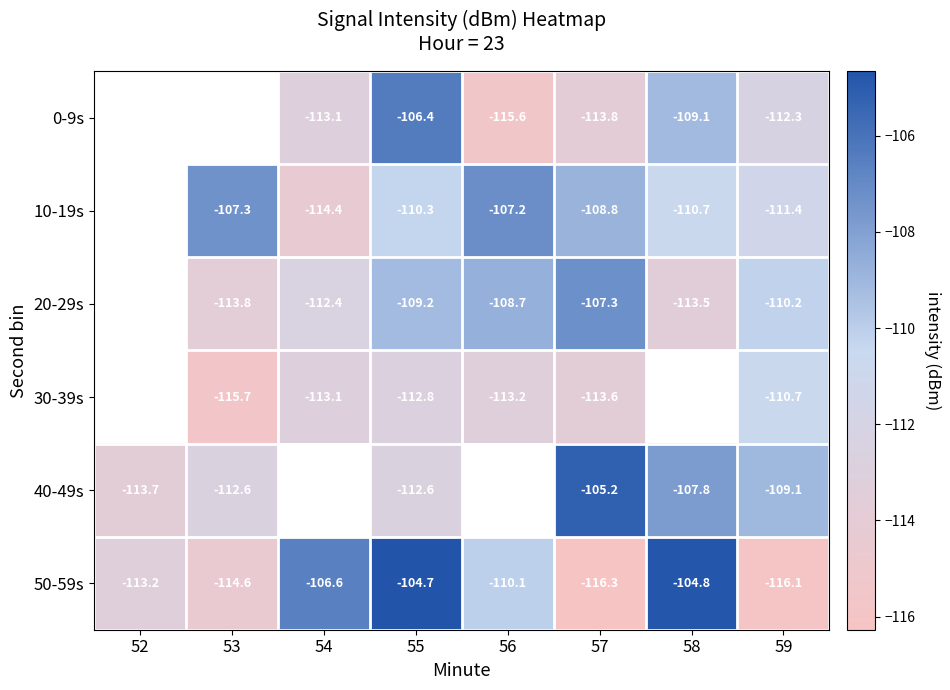

Is the value of 0-9s at 59 greater than the value of 20-29s at 53?

Yes